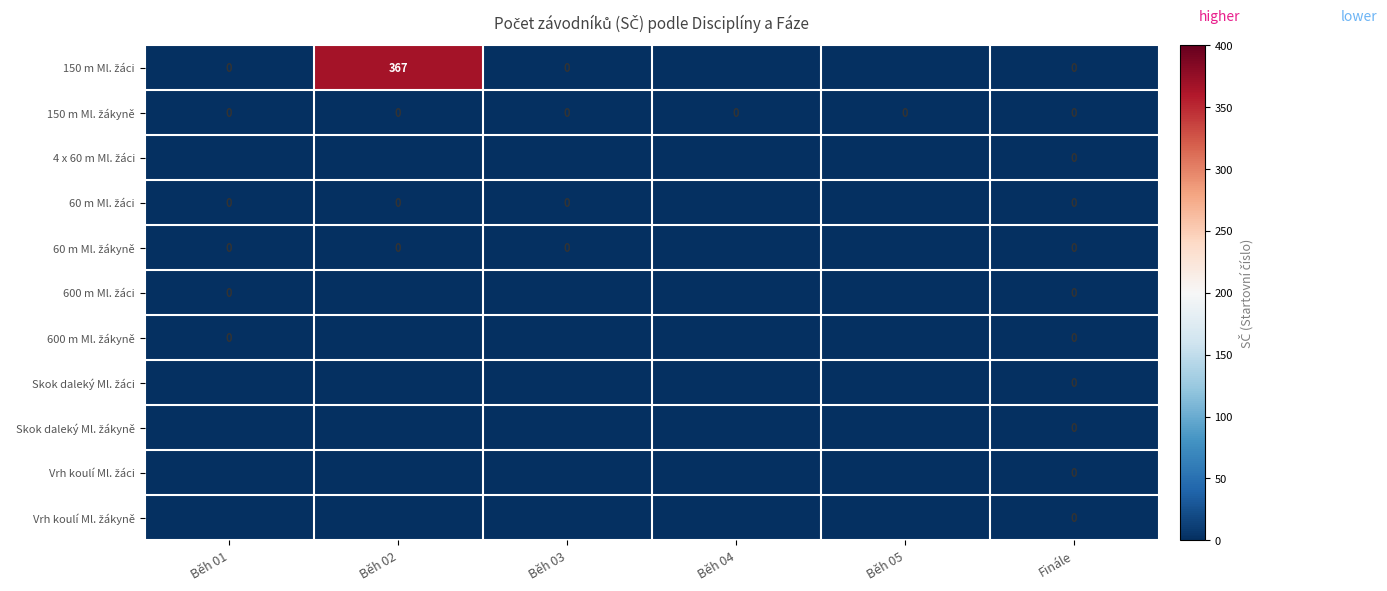

How many distinct data groups are displayed?

11